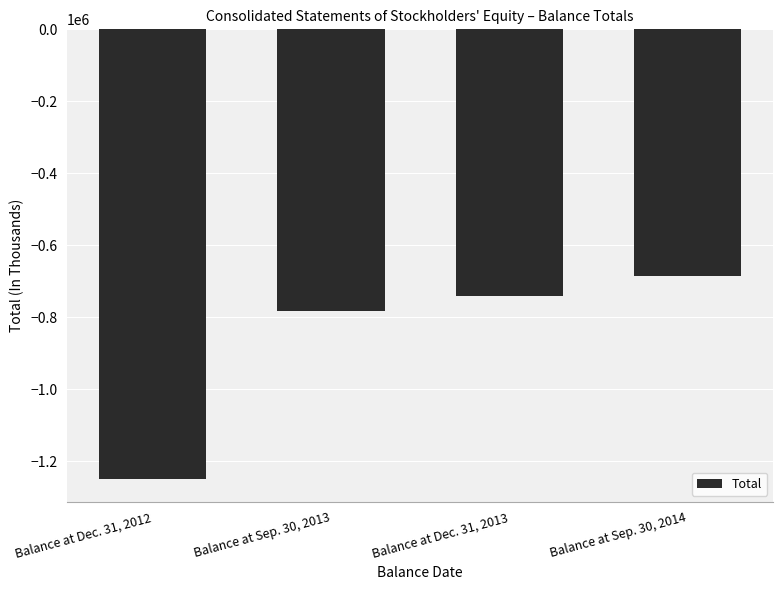

What is the sum of the values at Balance at Sep. 30, 2013 and Balance at Dec. 31, 2013?

-1522781